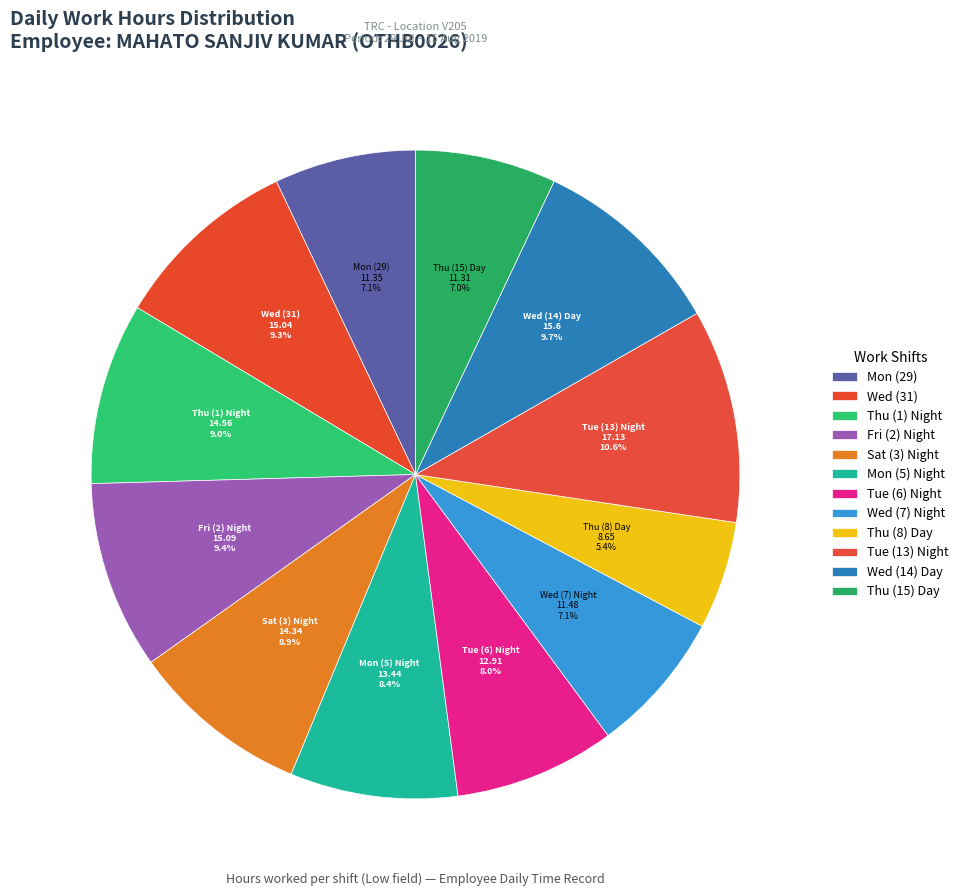

How many slices are in this pie chart?

12